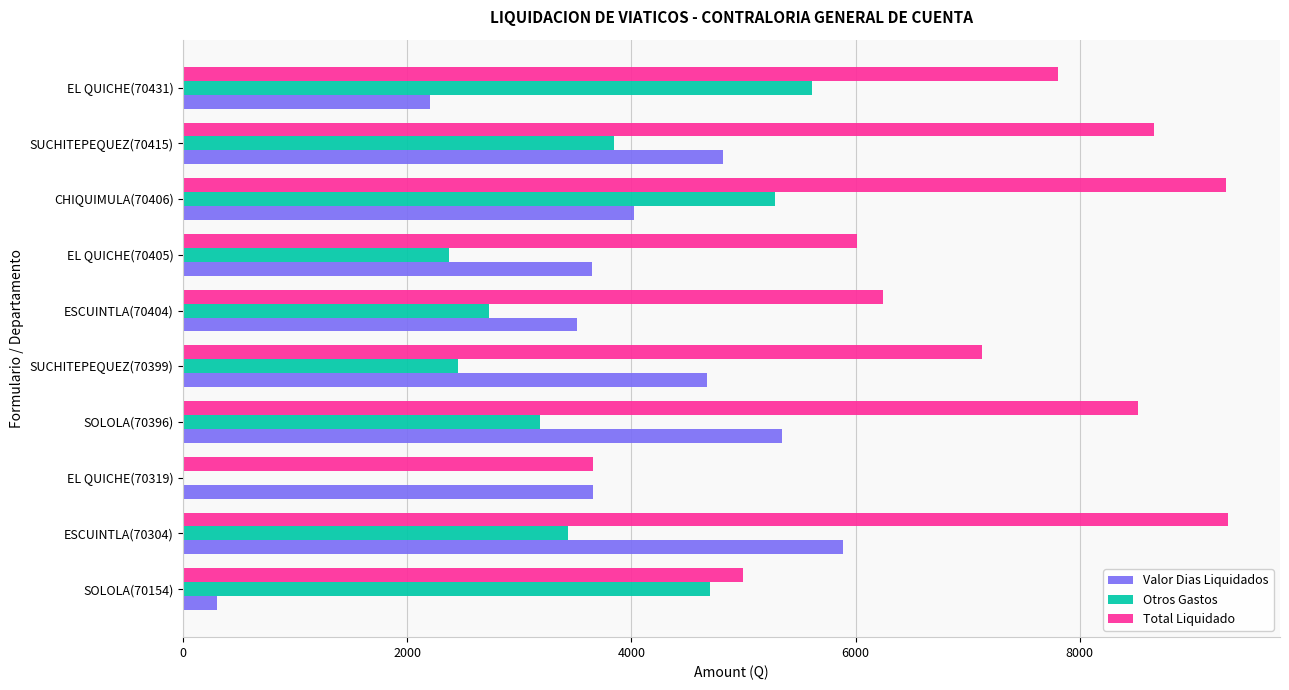

Where is Total Liquidado nearest to the value 6488?

ESCUINTLA(70404)